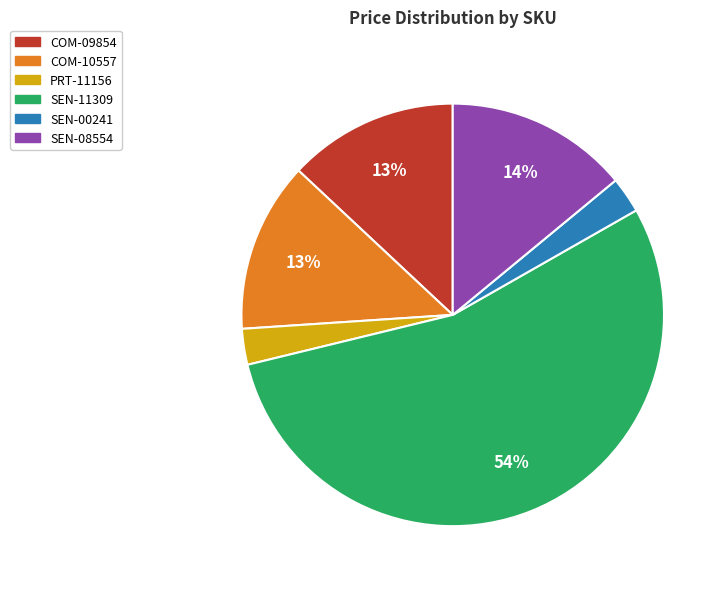

To the nearest percent, what is the difference between the SEN-11309 and COM-10557 slice percentages?

41%